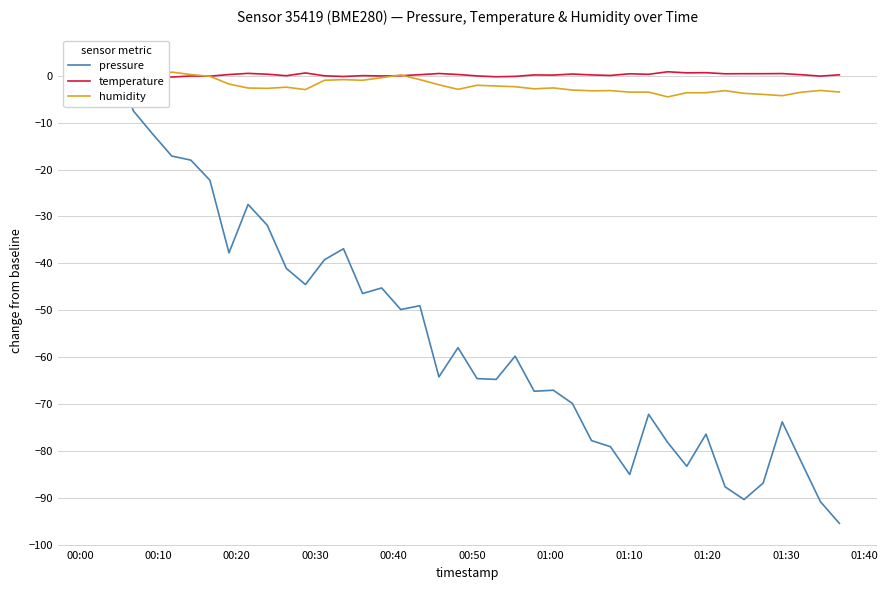

At how many categories does at least one series exceed -82?

40